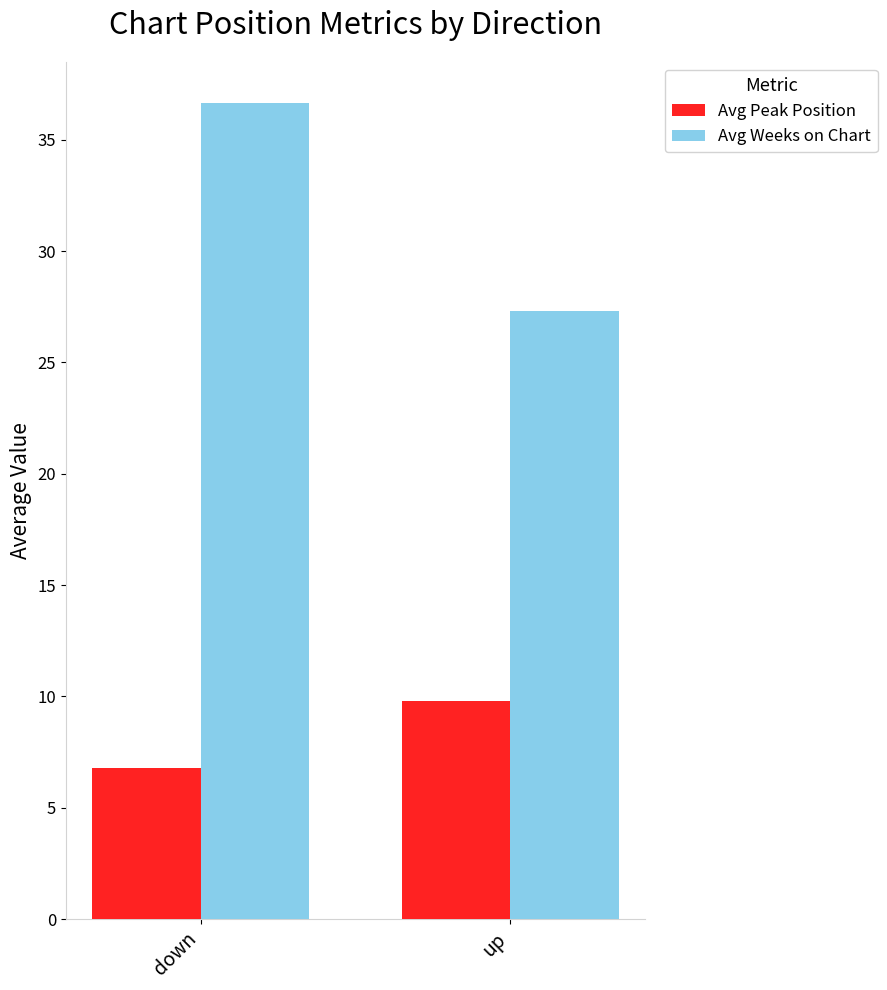

What is the label of the 2nd bar from the left?

up